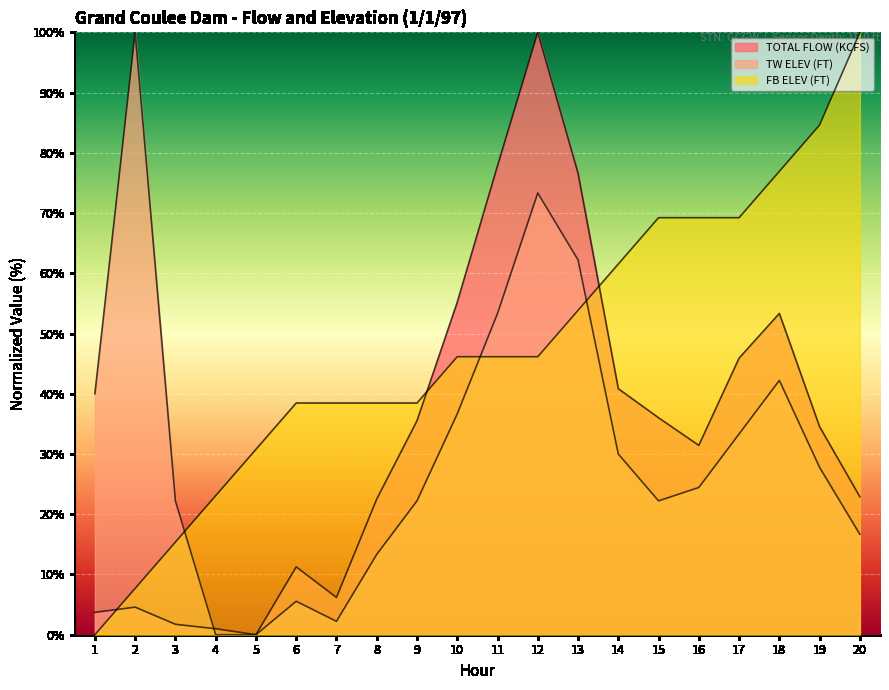

At which category does TOTAL FLOW (KCFS) reach its first local valley?

5